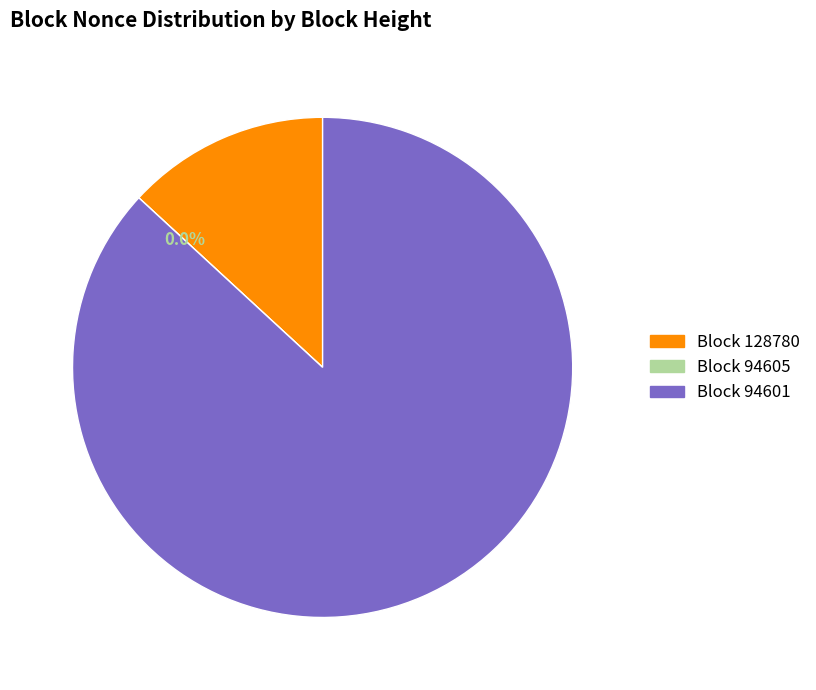

Which has a higher value, 94605 or 94601?

94601